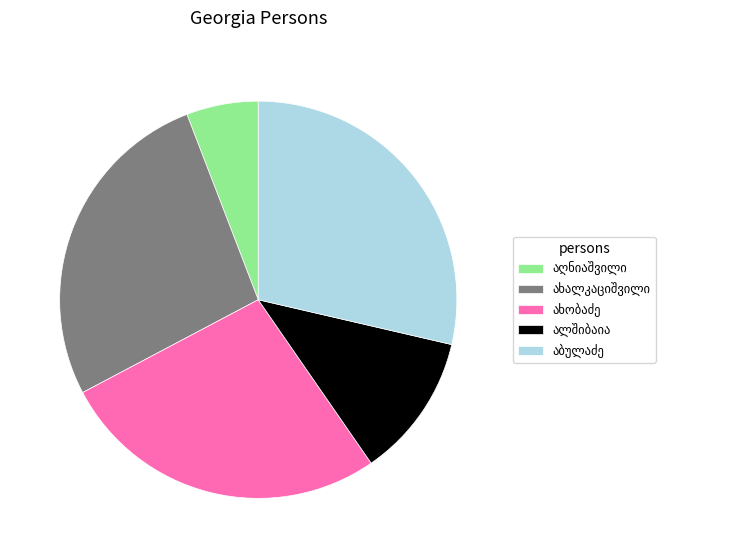

Is there any slice that represents more than half of the pie?

No